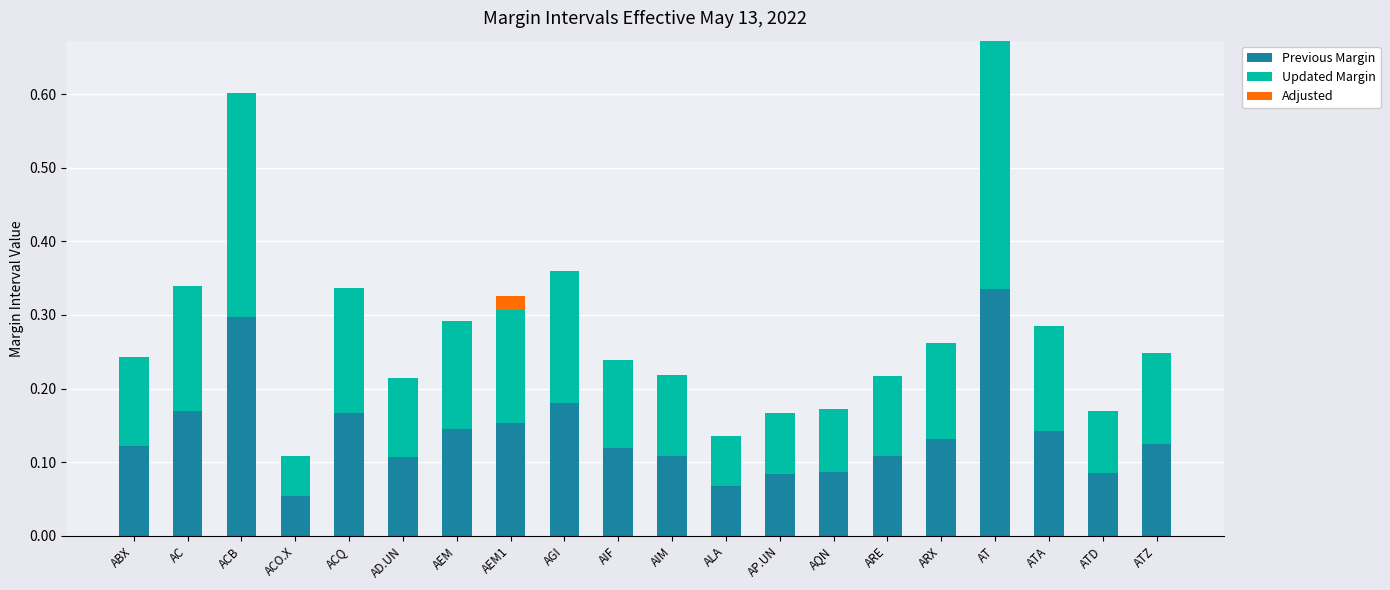

What is the sum of all Previous Margin values?

2.8